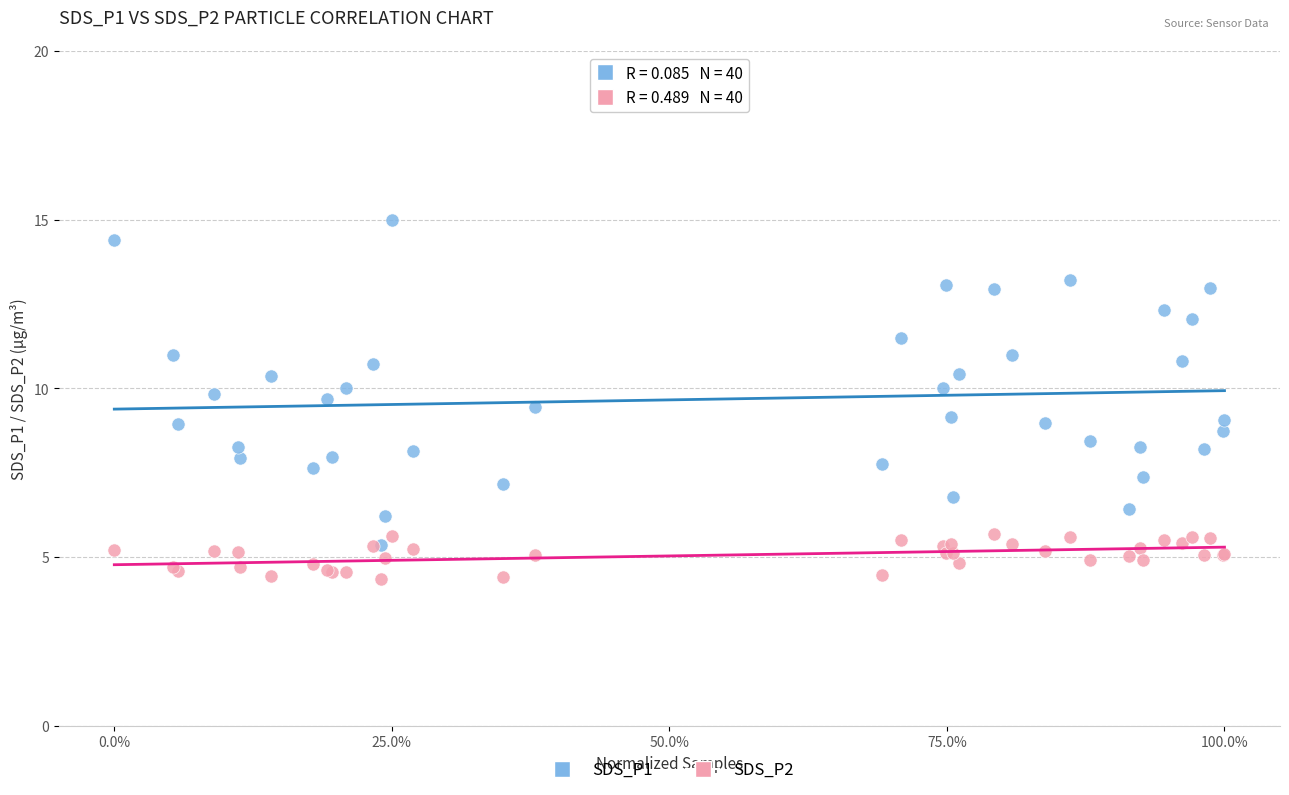

Which series reaches the minimum Y coordinate?

SDS_P2